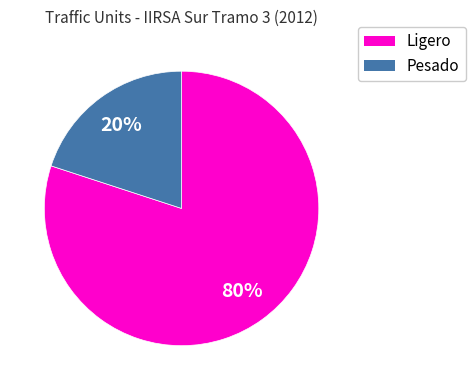

What is the largest slice in the pie chart?

Ligero